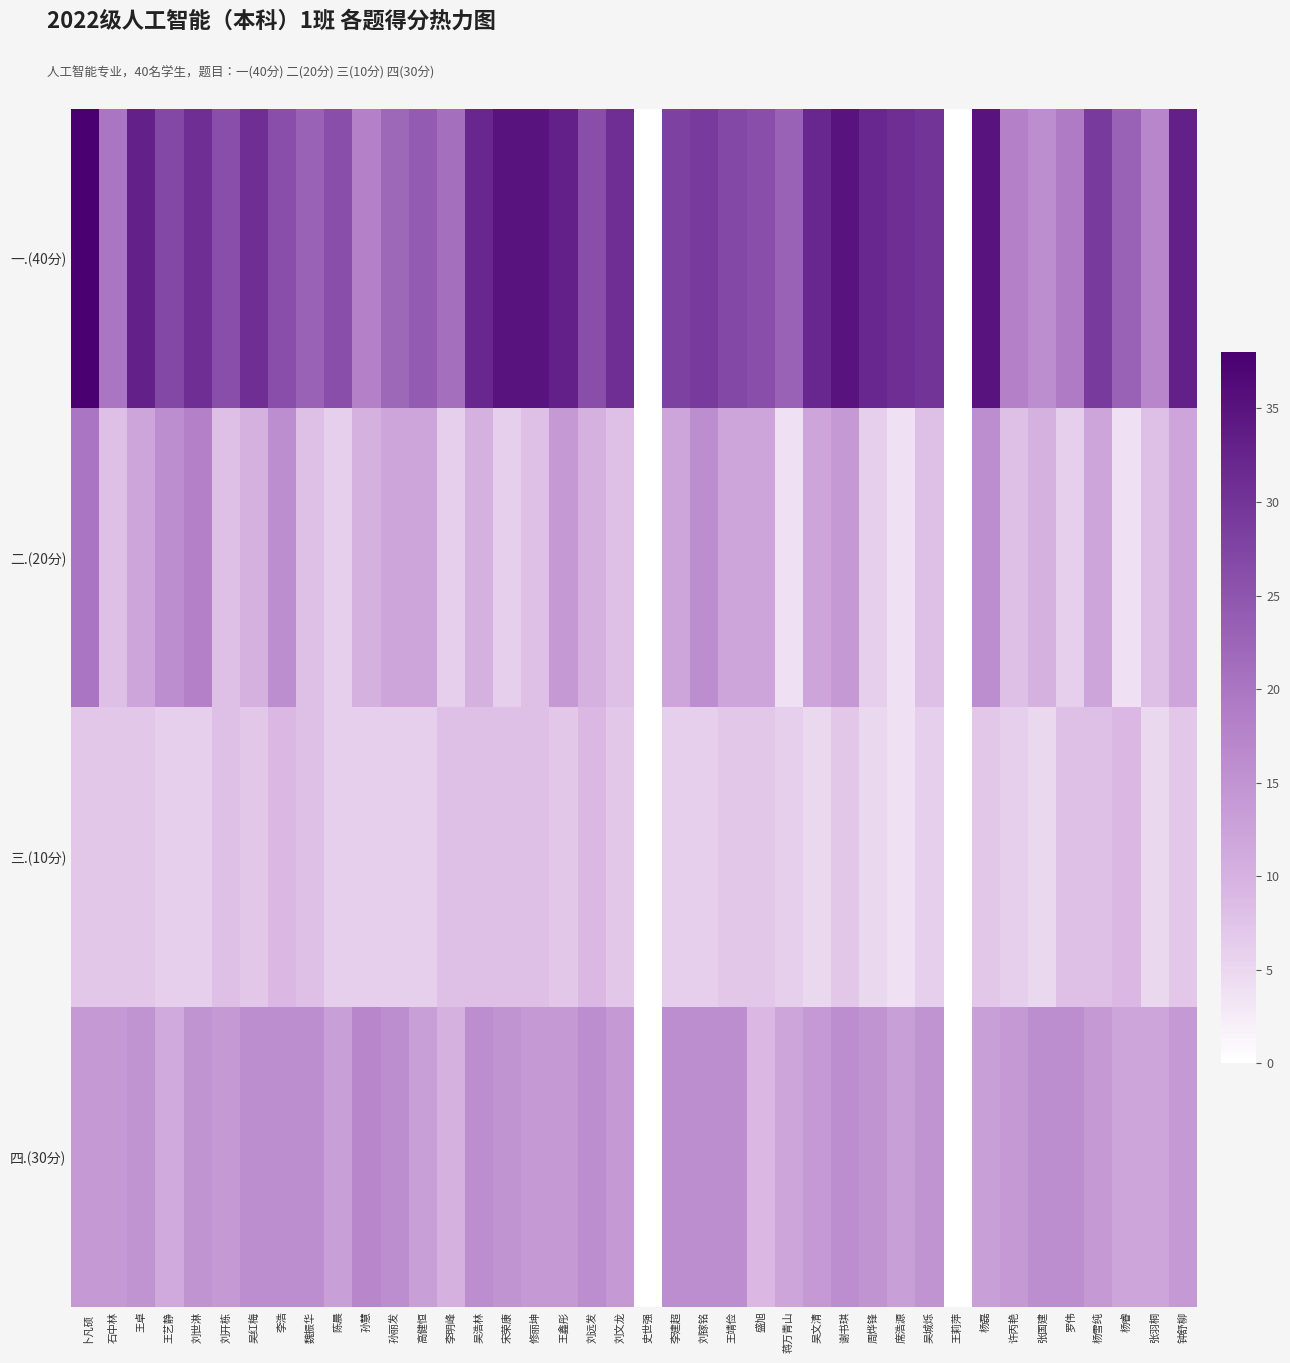

How many data points does each series have?

40